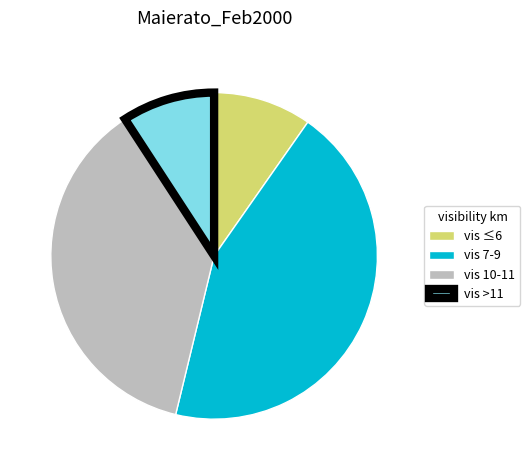

Do vis >11 and vis ≤6 together represent more than half of the pie?

No